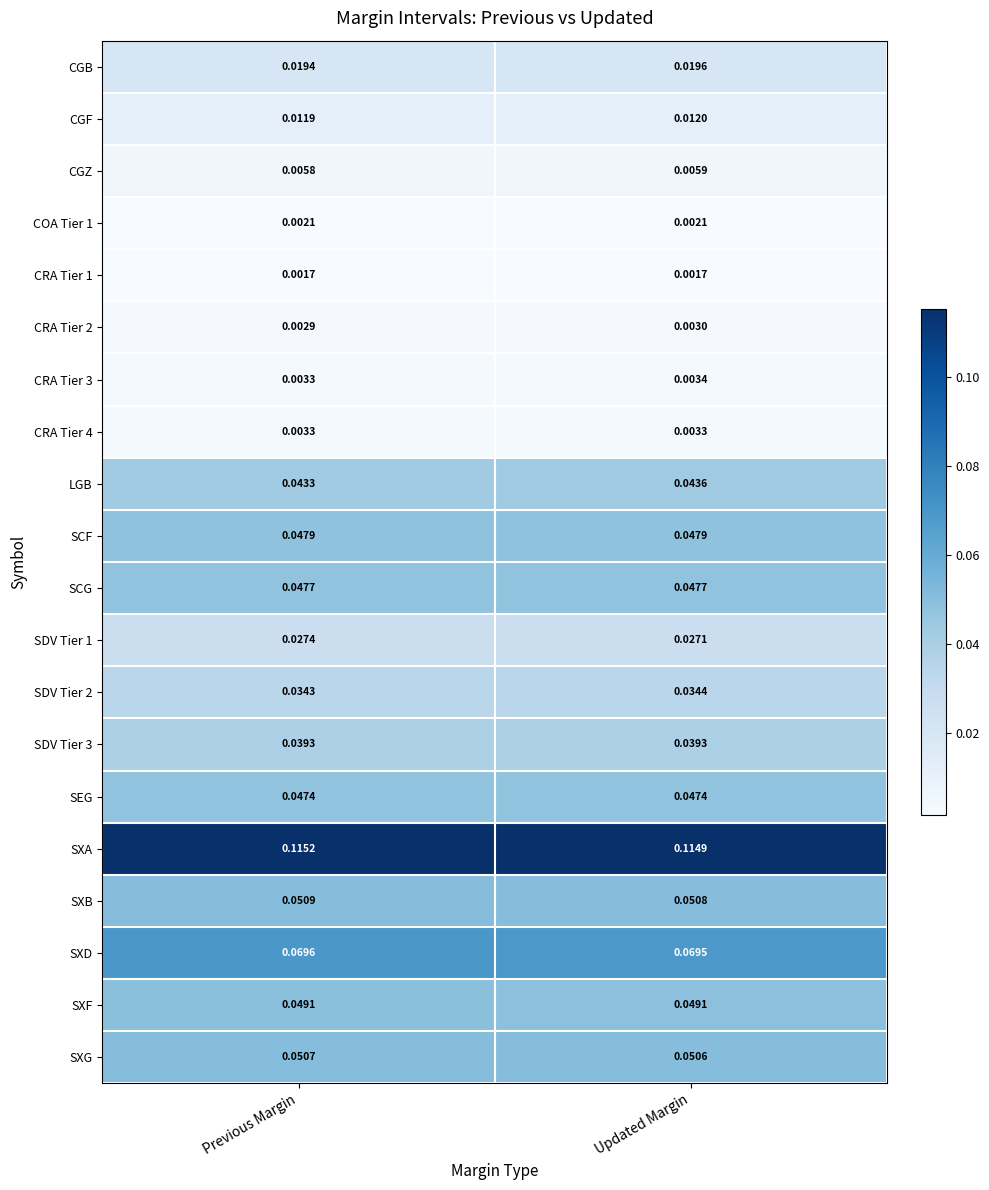

At which category is the sum across all series the highest?

Updated Margin